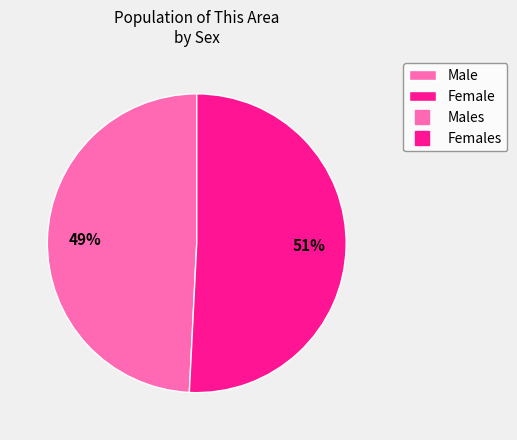

To the nearest percent, what is the difference between the largest and smallest slice percentages?

2%